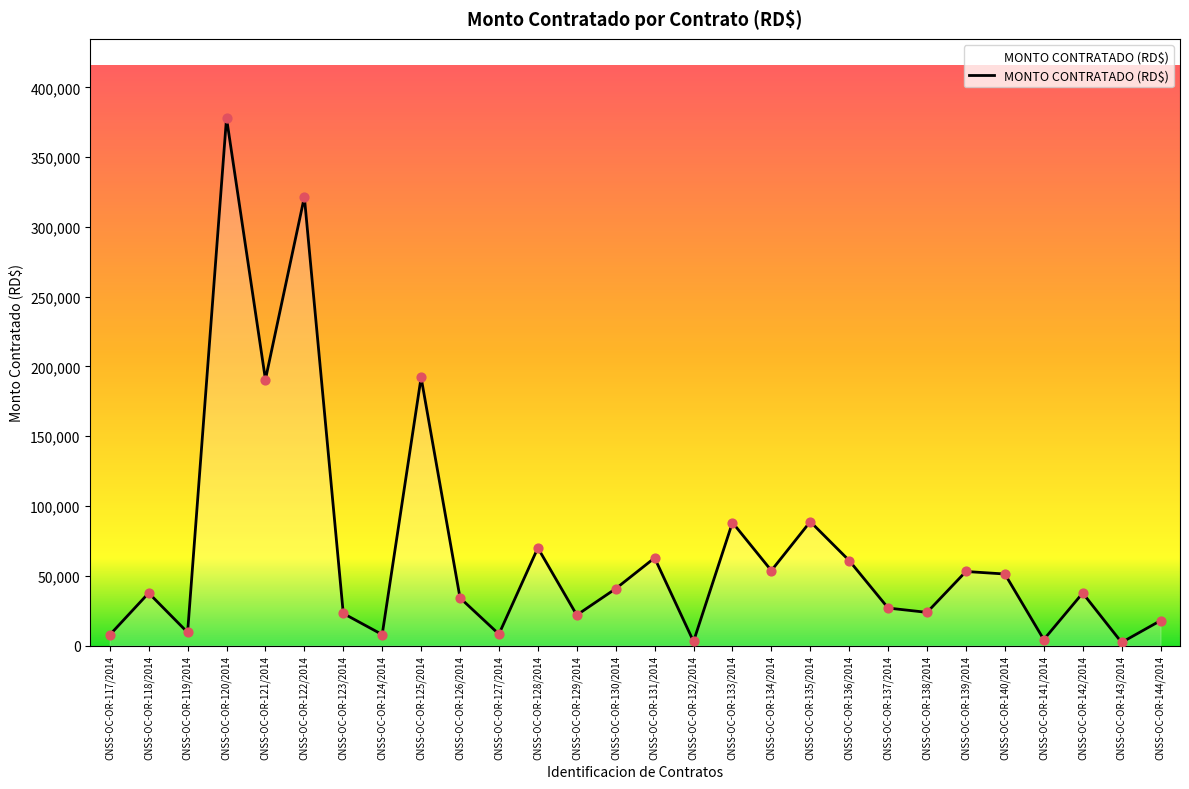

Between CNSS-OC-OR-131/2014 and CNSS-OC-OR-141/2014, which is larger?

CNSS-OC-OR-131/2014